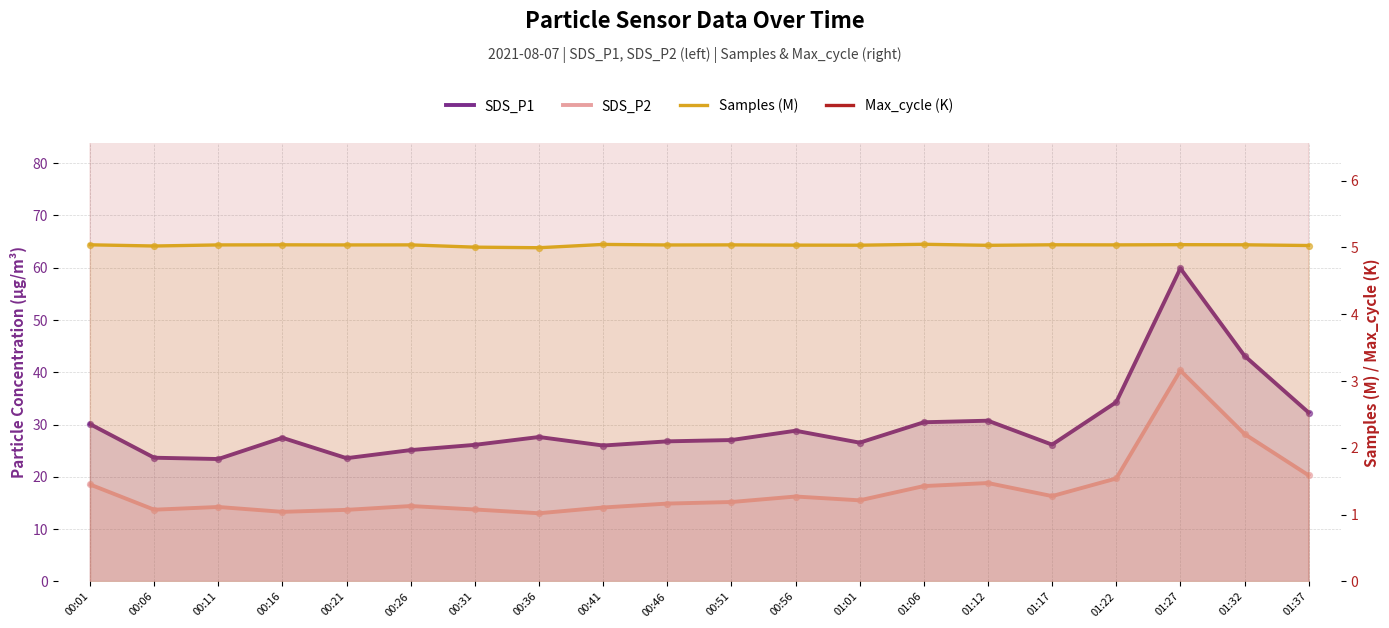

Which series contains the highest Y value?

SDS_P1